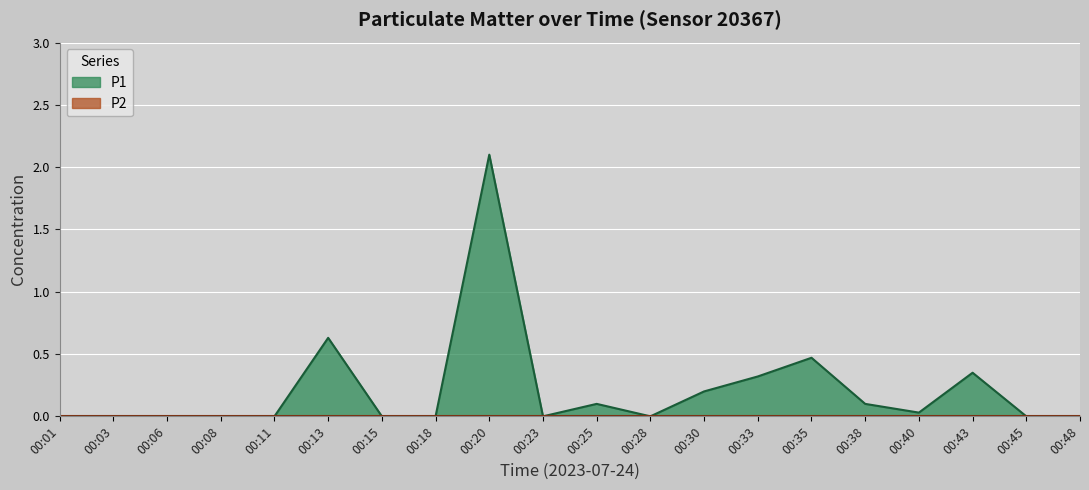

Reading left to right, list all the values displayed in this chart.

0.0	0.0	0.0	0.0	0.0	0.6	0.0	0.0	2.1	0.0	0.1	0.0	0.2	0.3	0.5	0.1	0.0	0.3	0.0	0.0